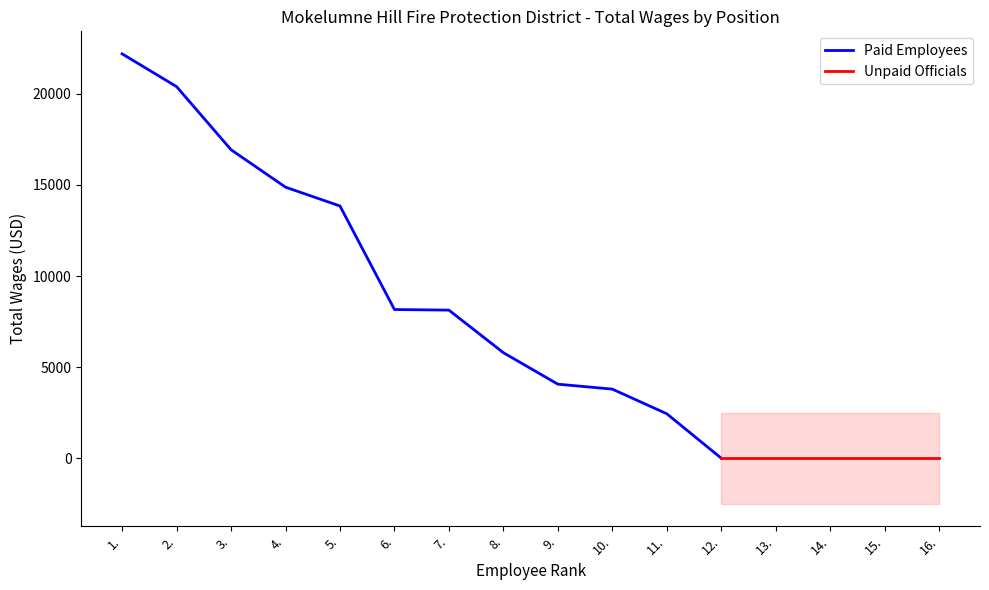

Which category has the highest value across all series?

1.